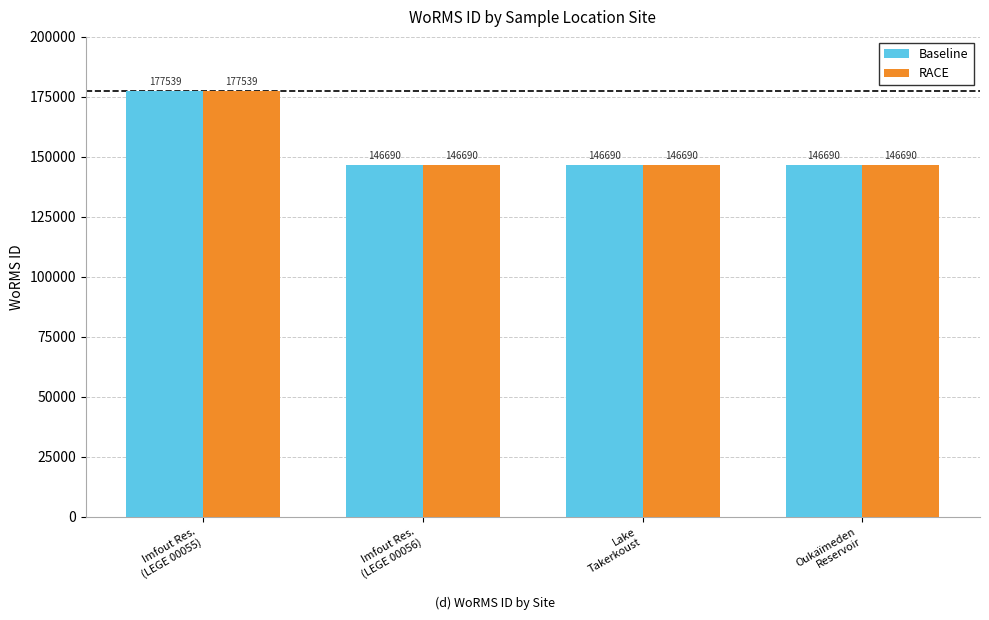

Are the bars grouped side by side (vs. stacked)?

Yes